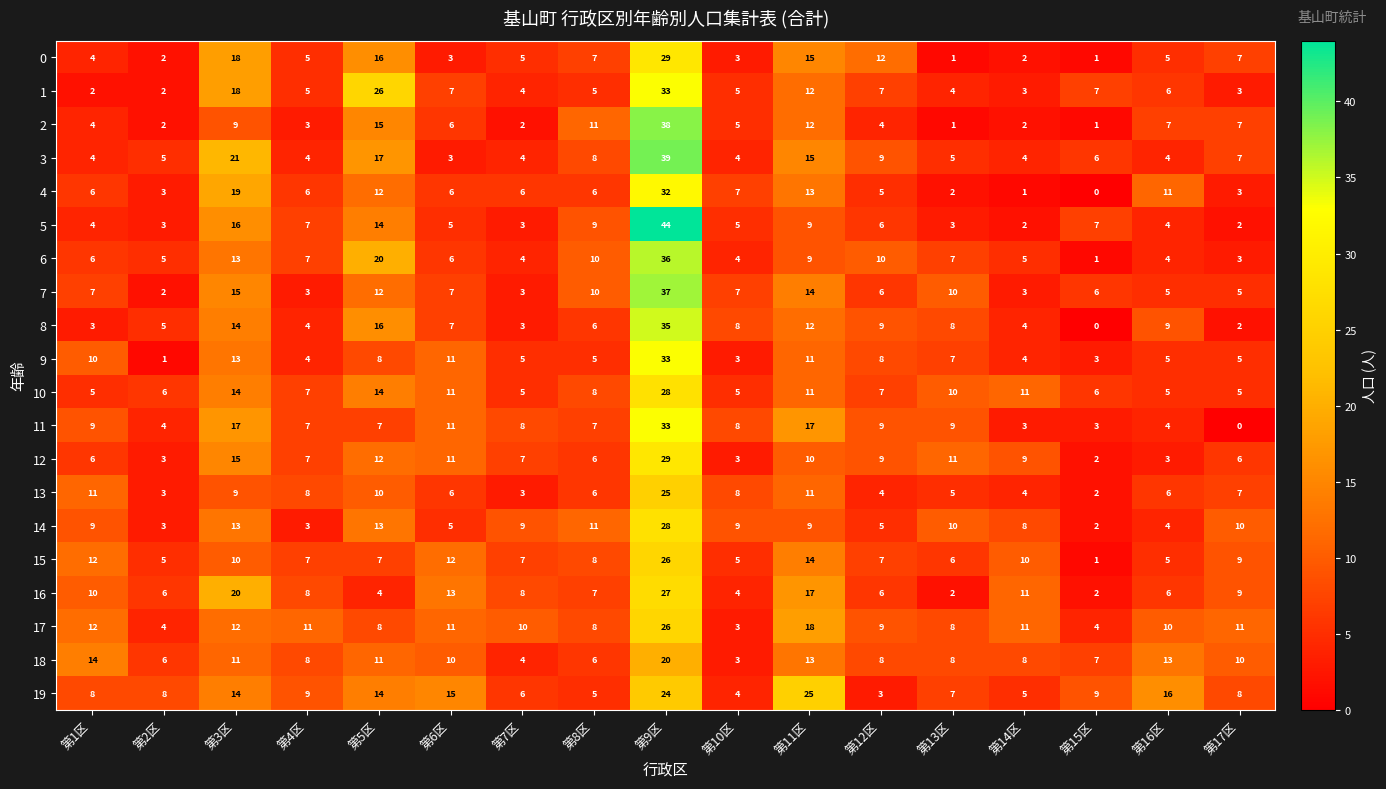

What is the average value of the 3 series?

9